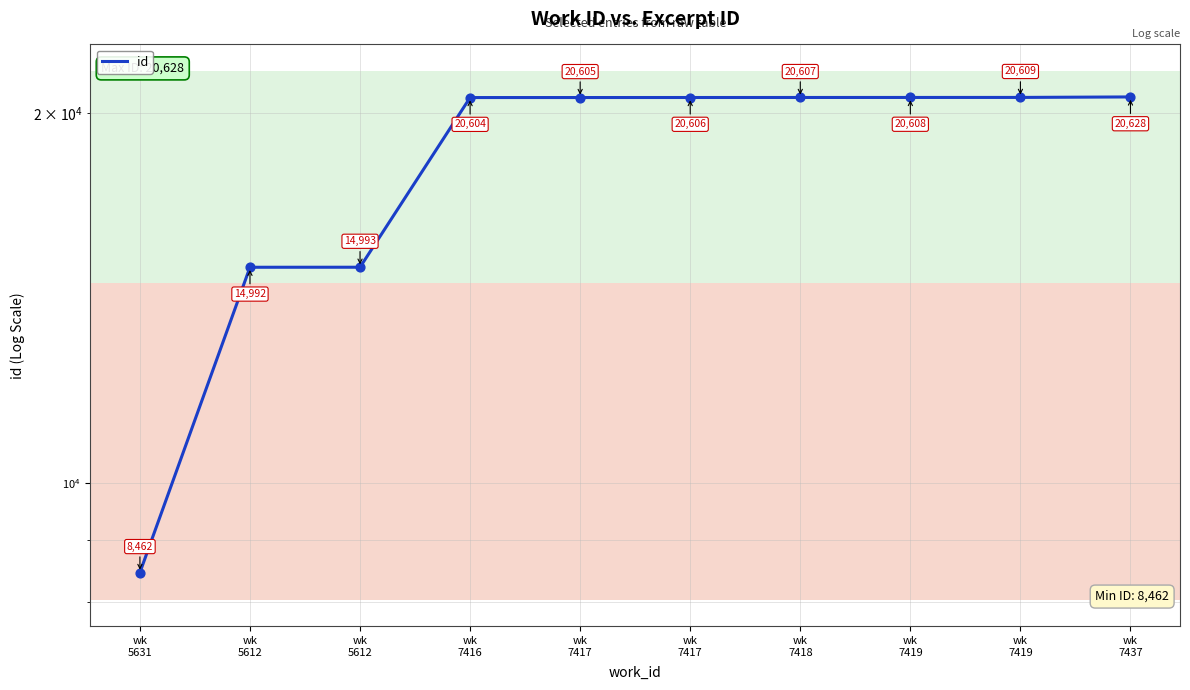

What is the ratio of the value at wk
7417 to the value at wk
7419?

1.0